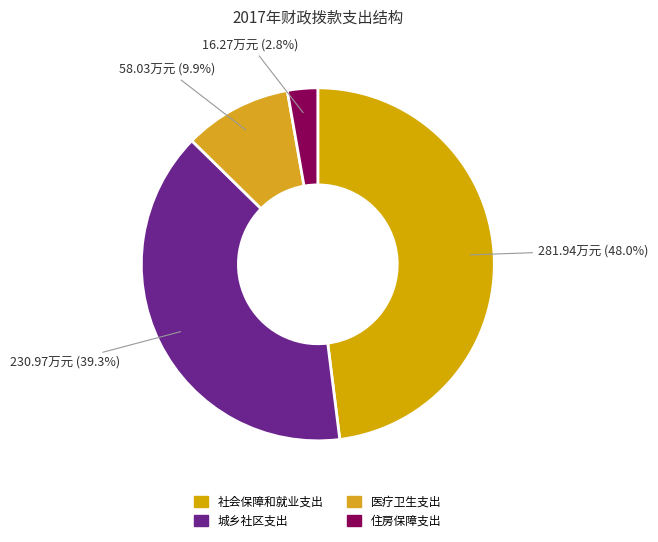

Rank the categories by value from highest to lowest.

社会保障和就业支出, 城乡社区支出, 医疗卫生支出, 住房保障支出